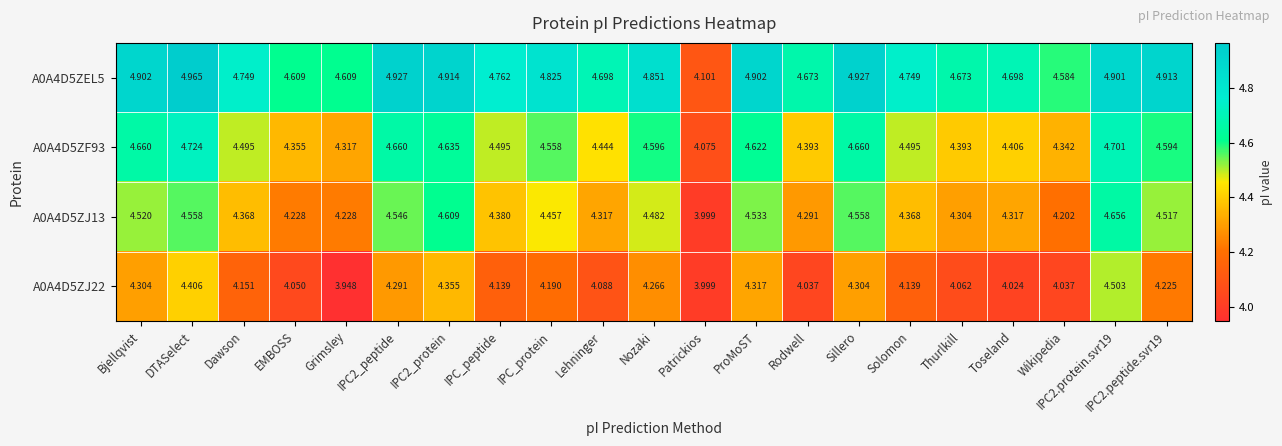

At which category does the chart reach its peak across all series?

DTASelect